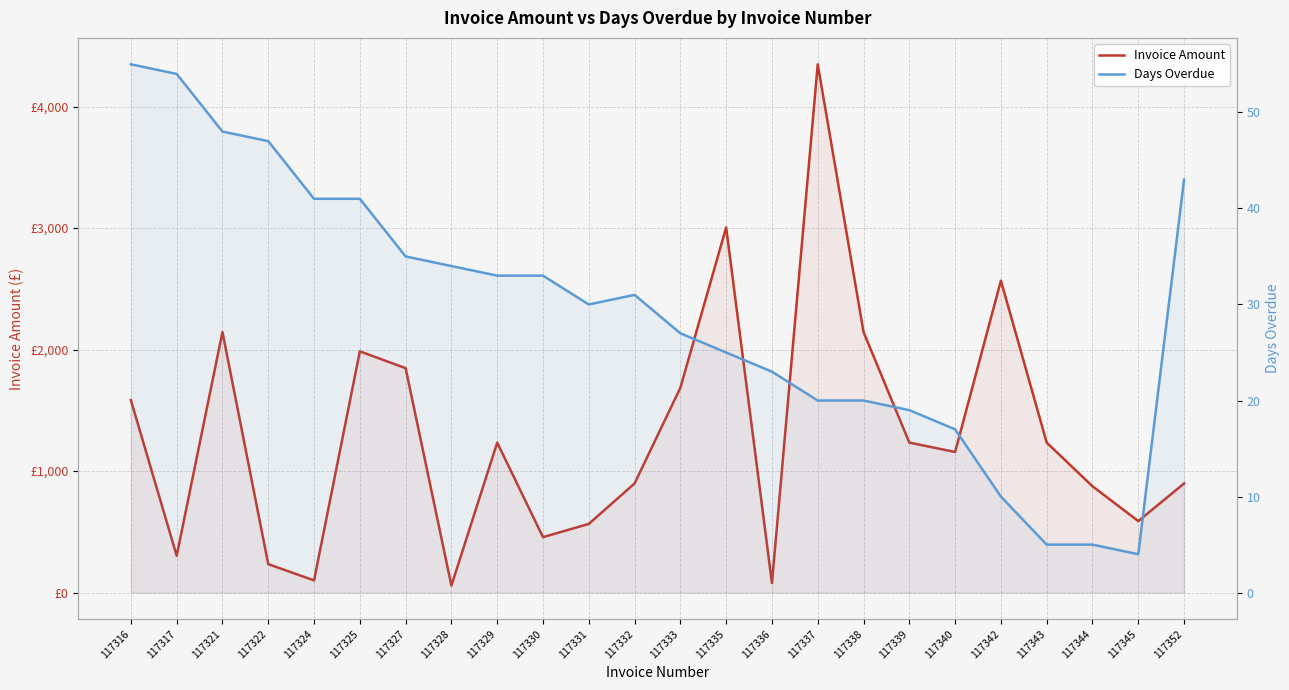

At which category does the chart reach its minimum across all series?

117345